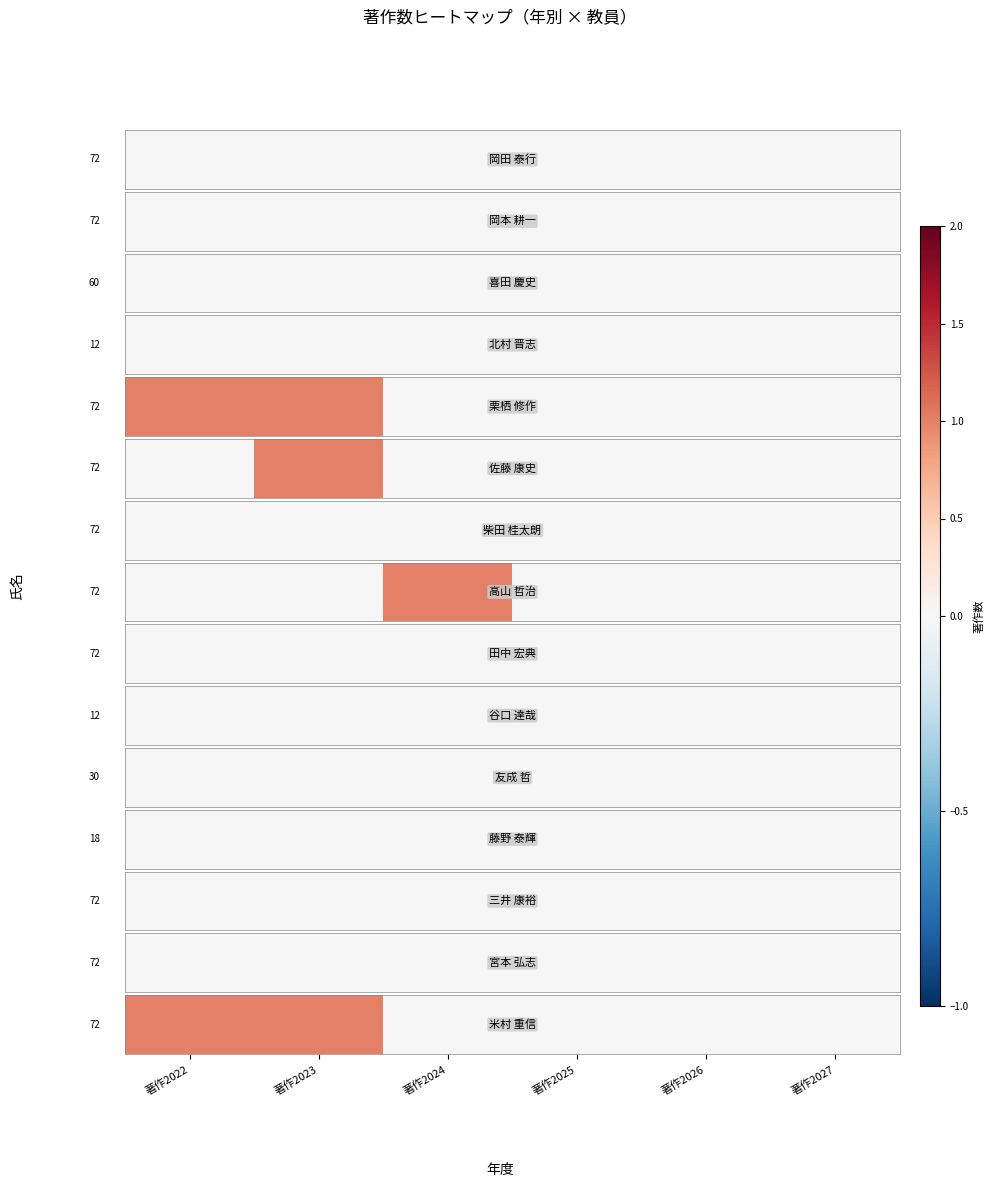

At which category does the chart reach its peak across all series?

著作2022